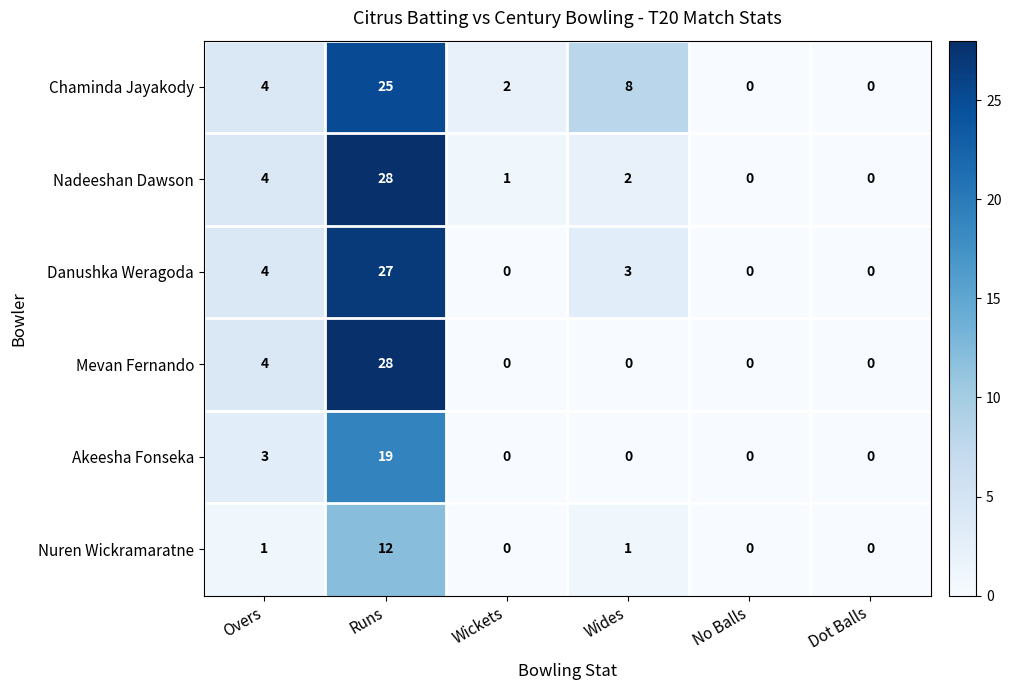

Which category has the highest value across all series?

Runs